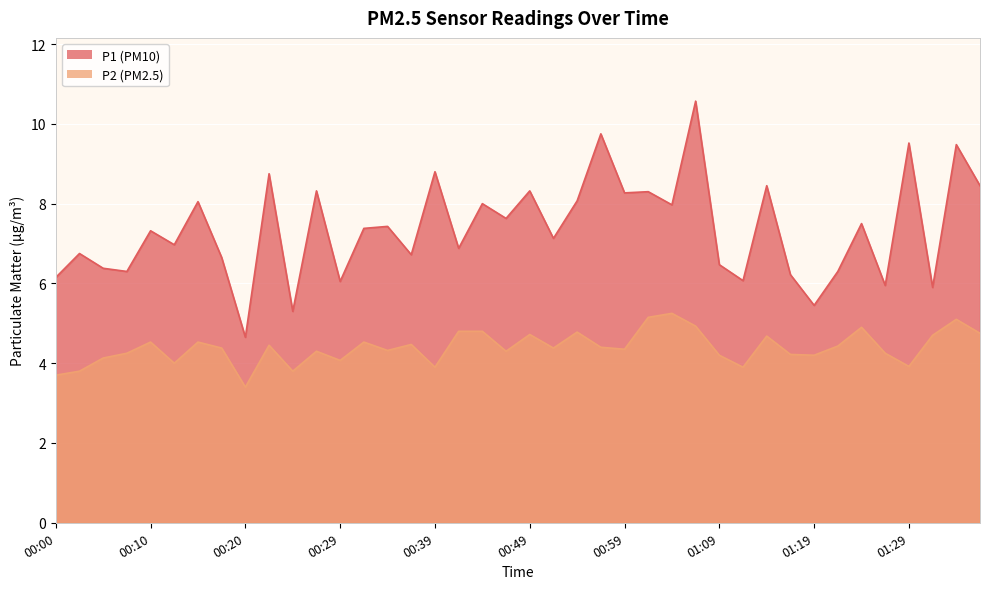

At which category does P2 reach its first local peak?

00:10